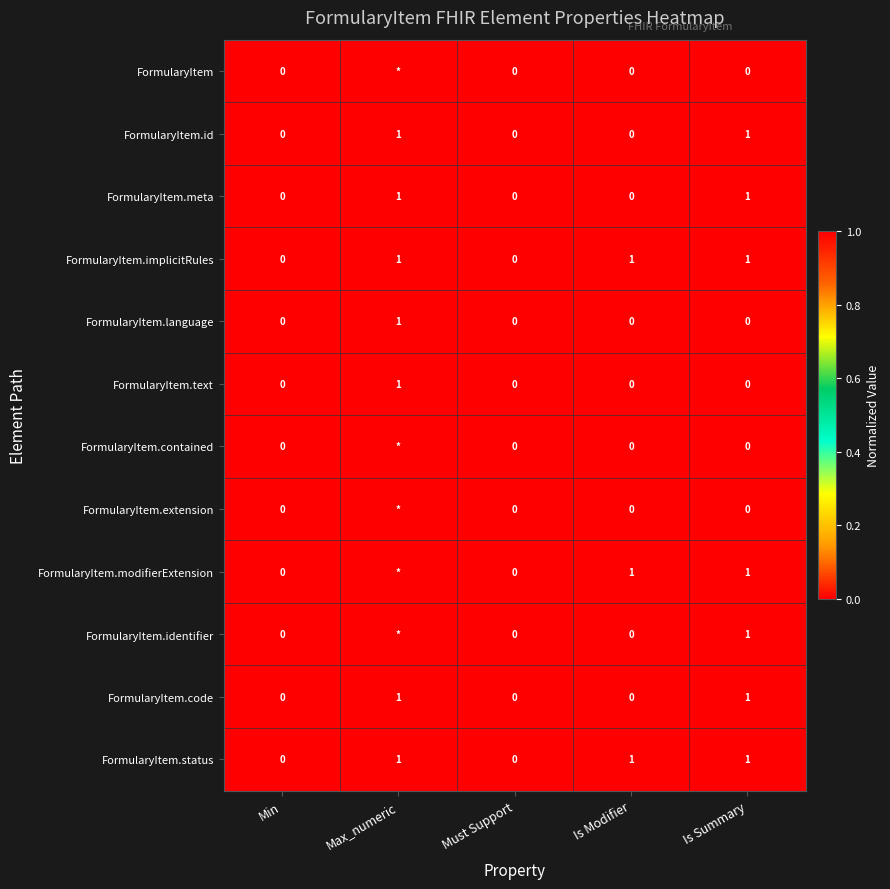

Count the number of categories in the chart.

5